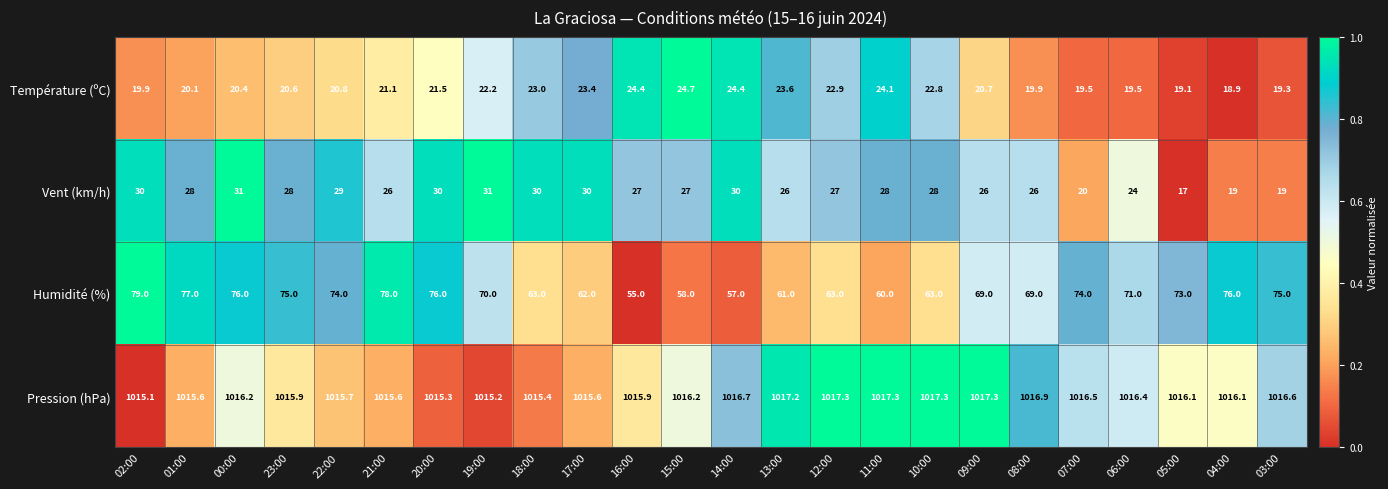

List the series in order of their peak value, highest first.

Pression (hPa), Humidité (%), Vent (km/h), Température (ºC)